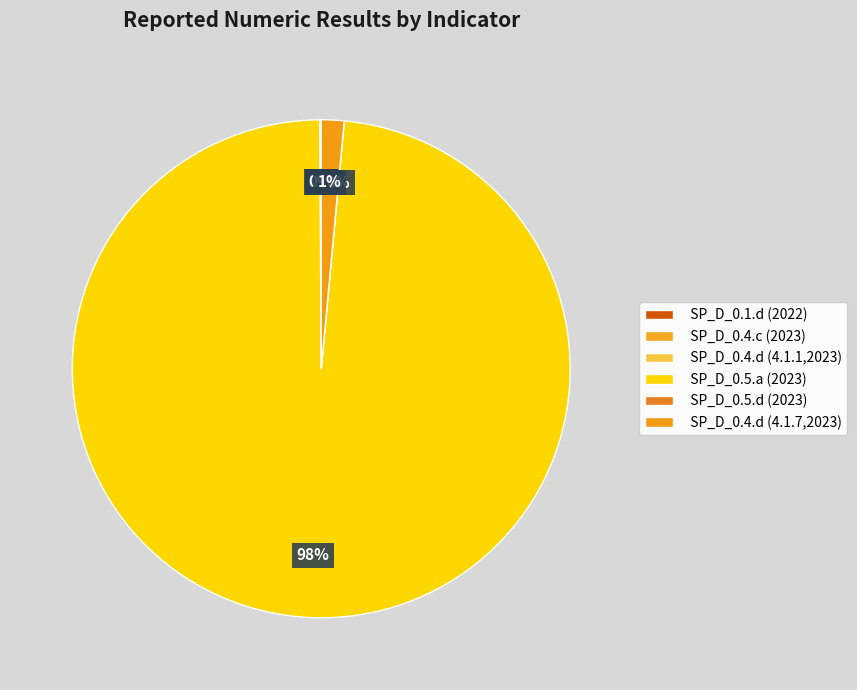

To the nearest percent, what is the difference between the largest and smallest slice percentages?

98%